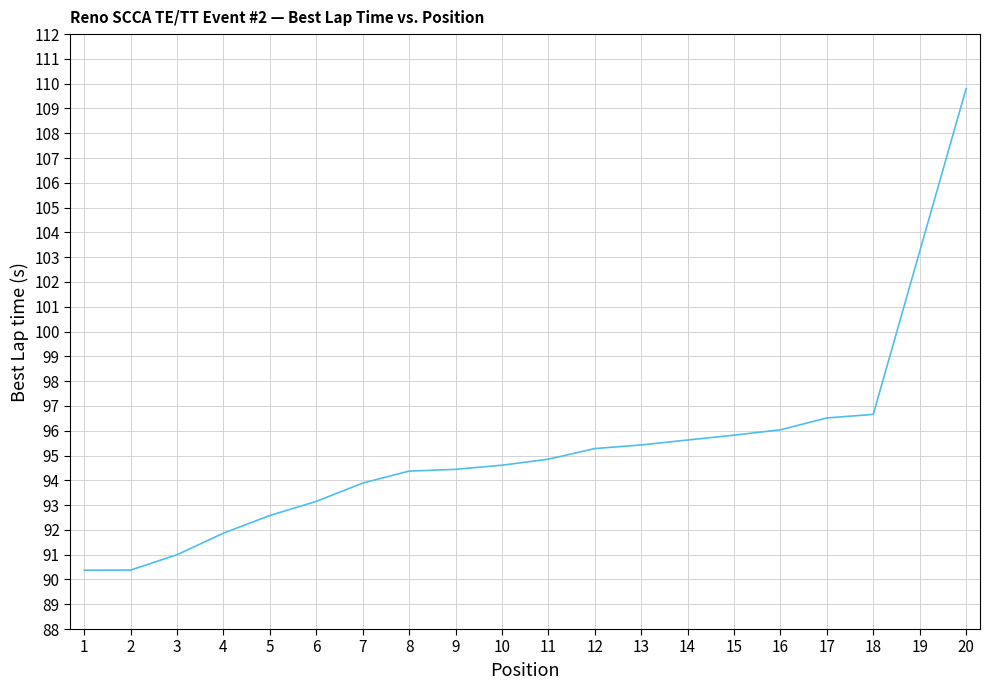

What is the difference between the values at 11 and 9?

0.4